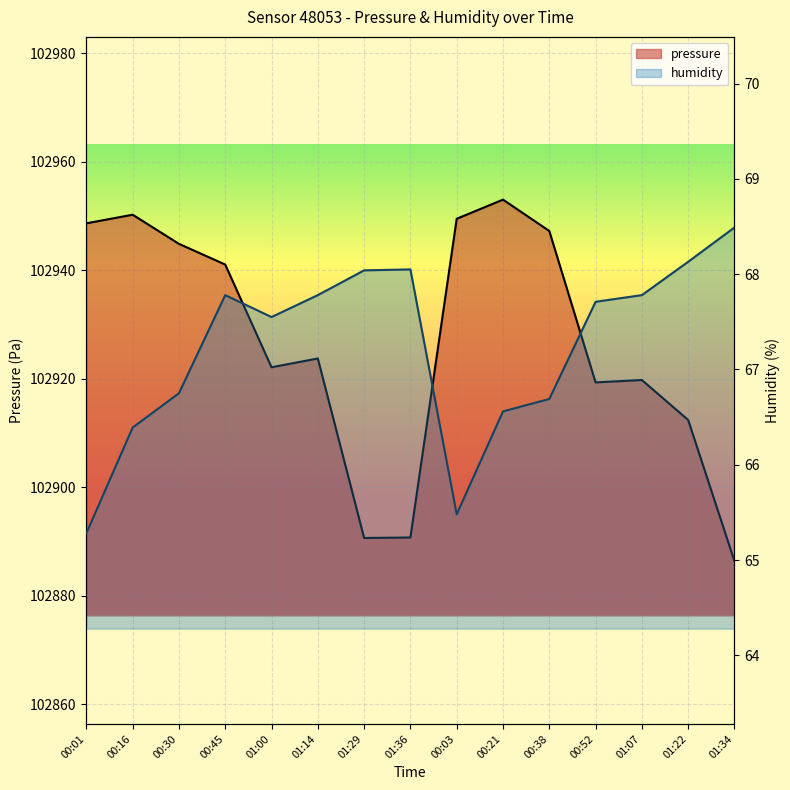

What is the difference between the maximum and minimum values in the pressure series?

66.6